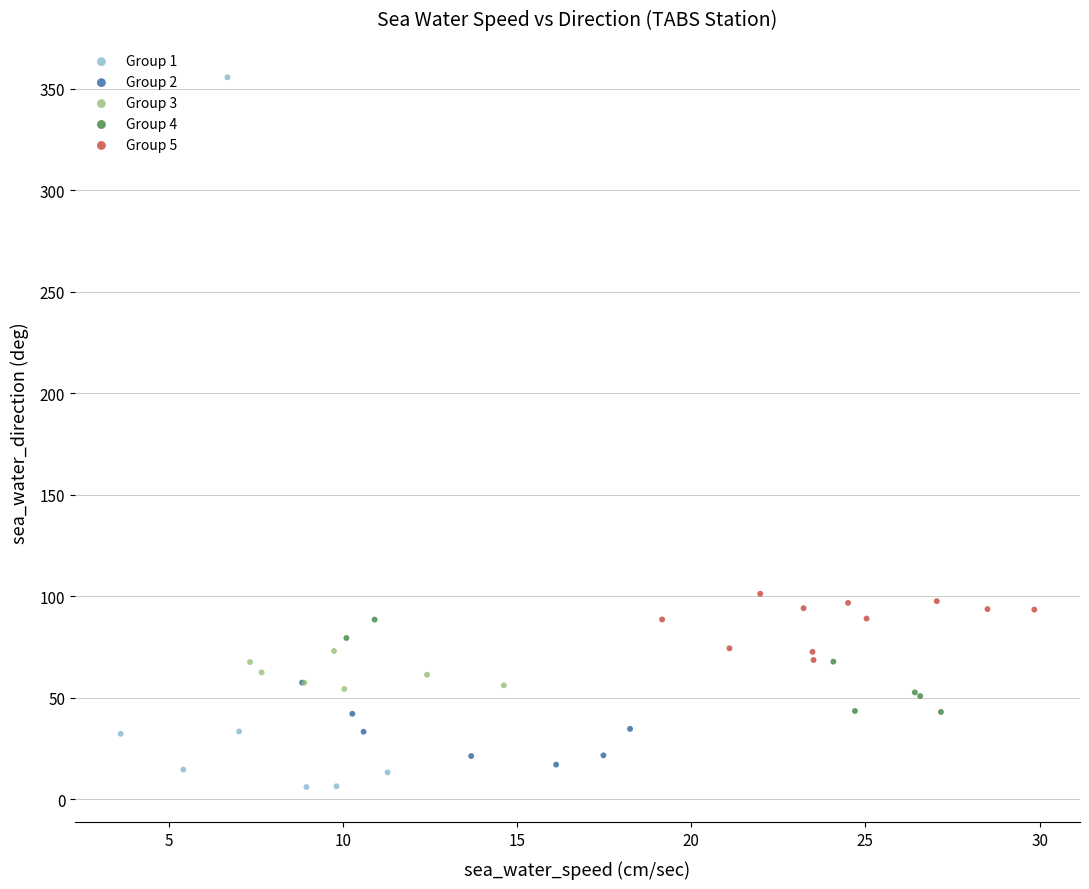

Which series has the largest Y range (max minus min)?

Group 1